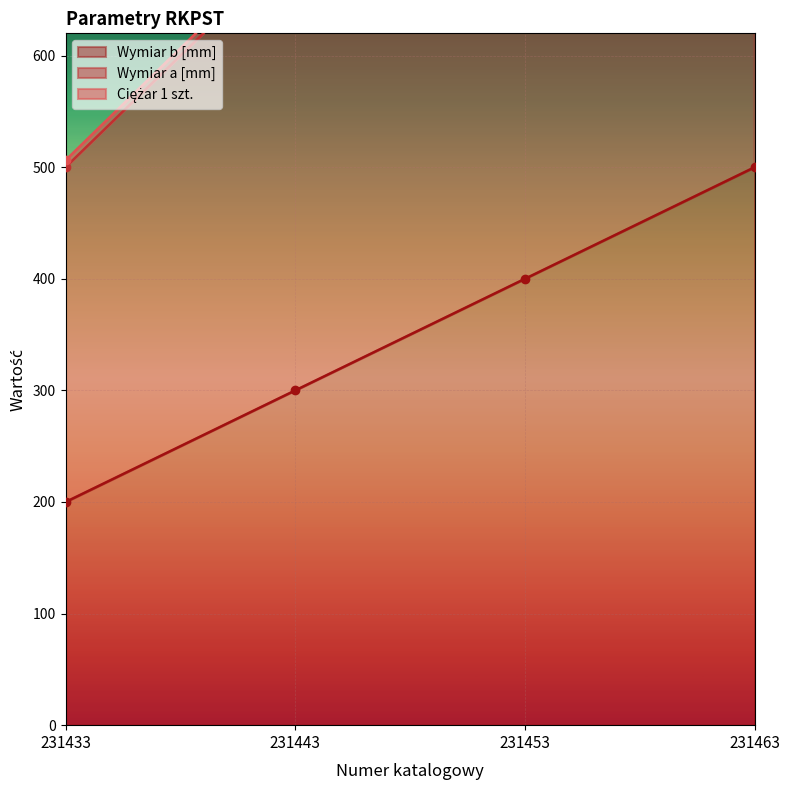

Rank the series by their maximum value, from lowest to highest.

Wymiar a [mm], Wymiar b [mm], Ciężar 1 szt.